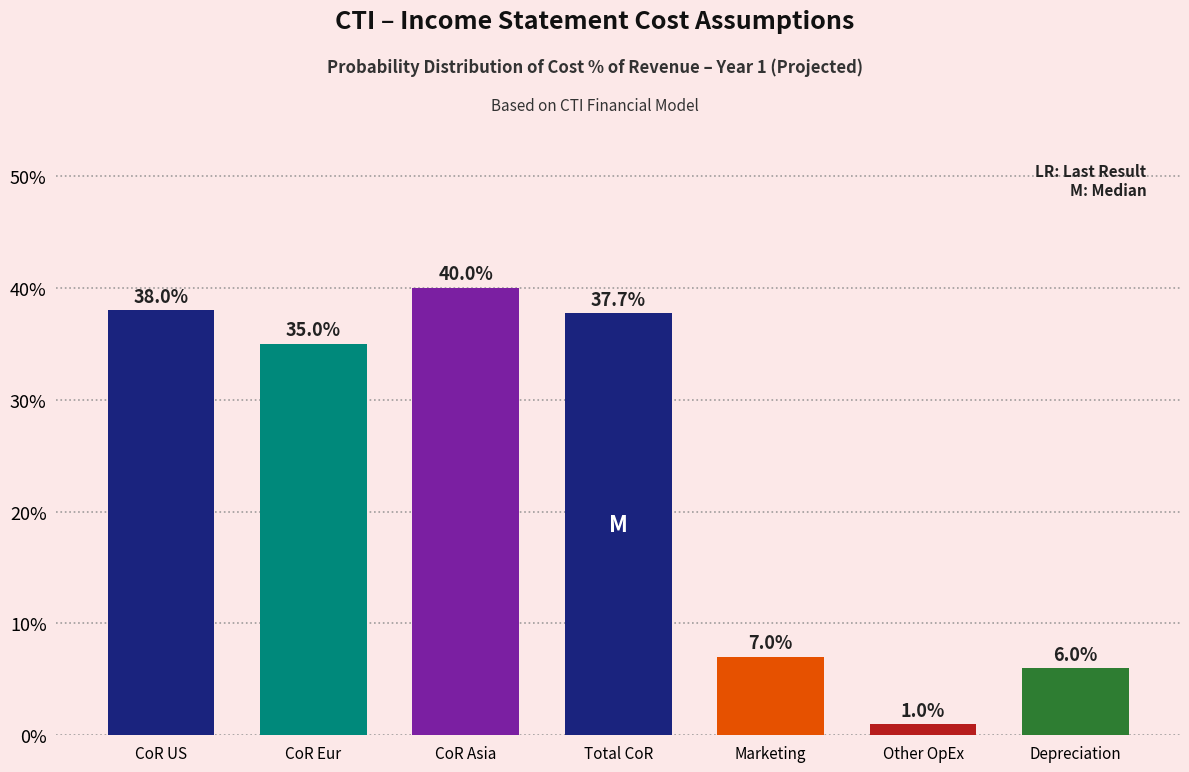

Does the chart contain any negative values?

No